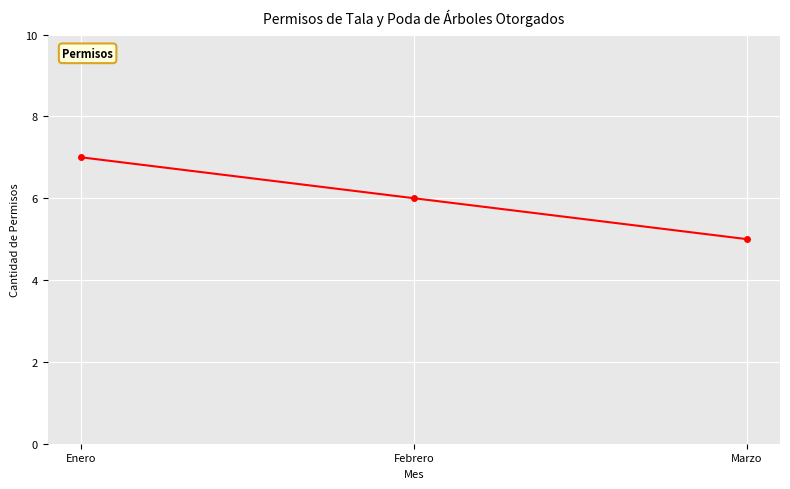

What is the approximate value at Marzo?

5